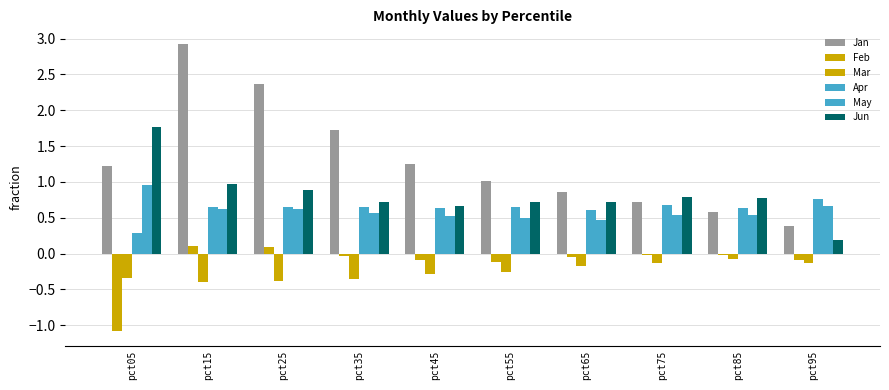

What is the smallest value displayed?

-1.1